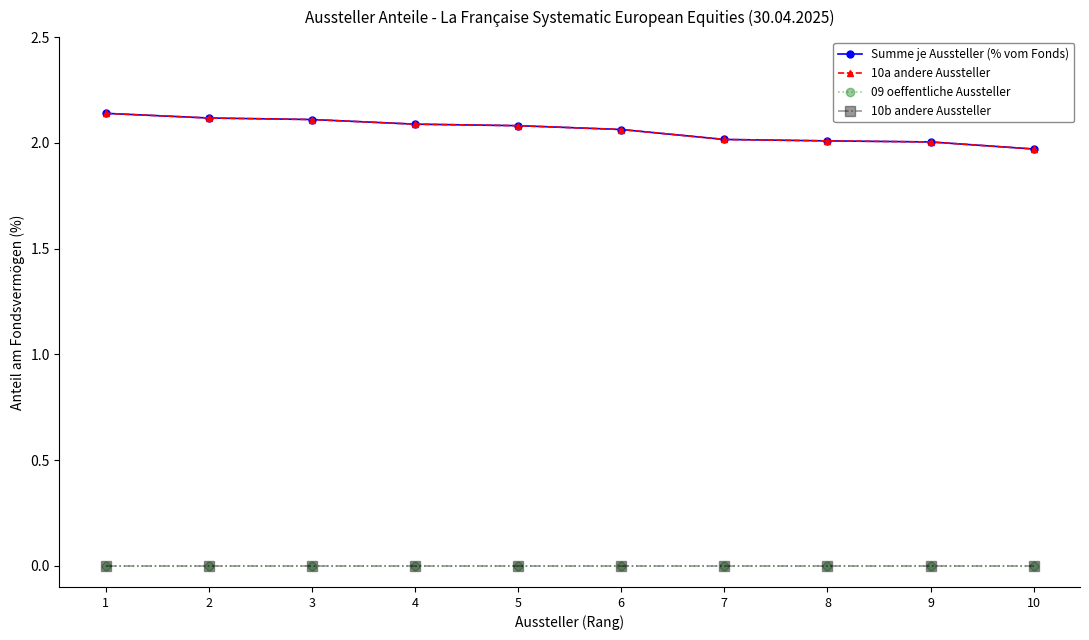

How many lines are shown in the chart?

4